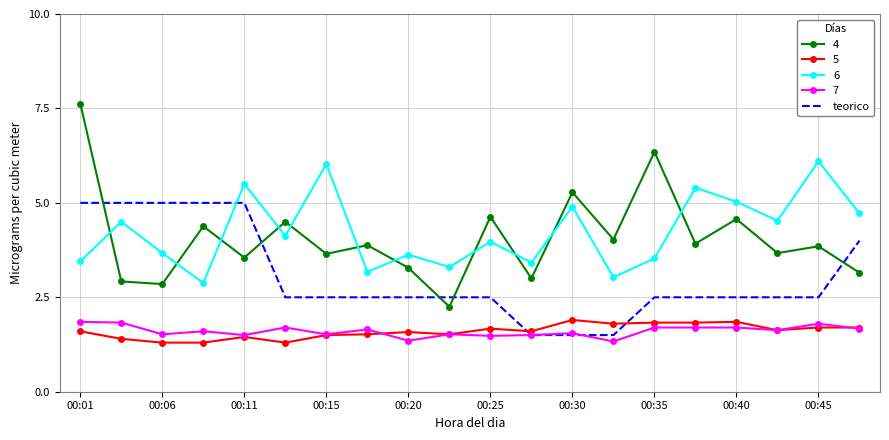

Which series has the widest spread of values?

4